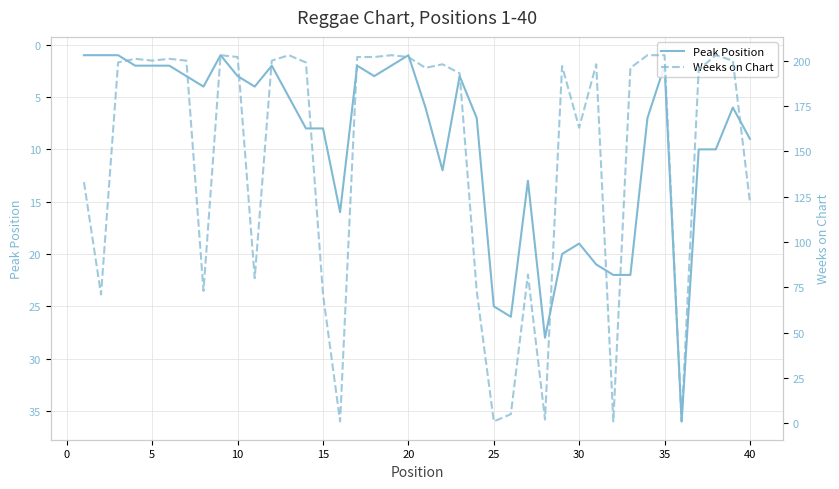

The value of Peak Position at 30 is 19. True or false?

True